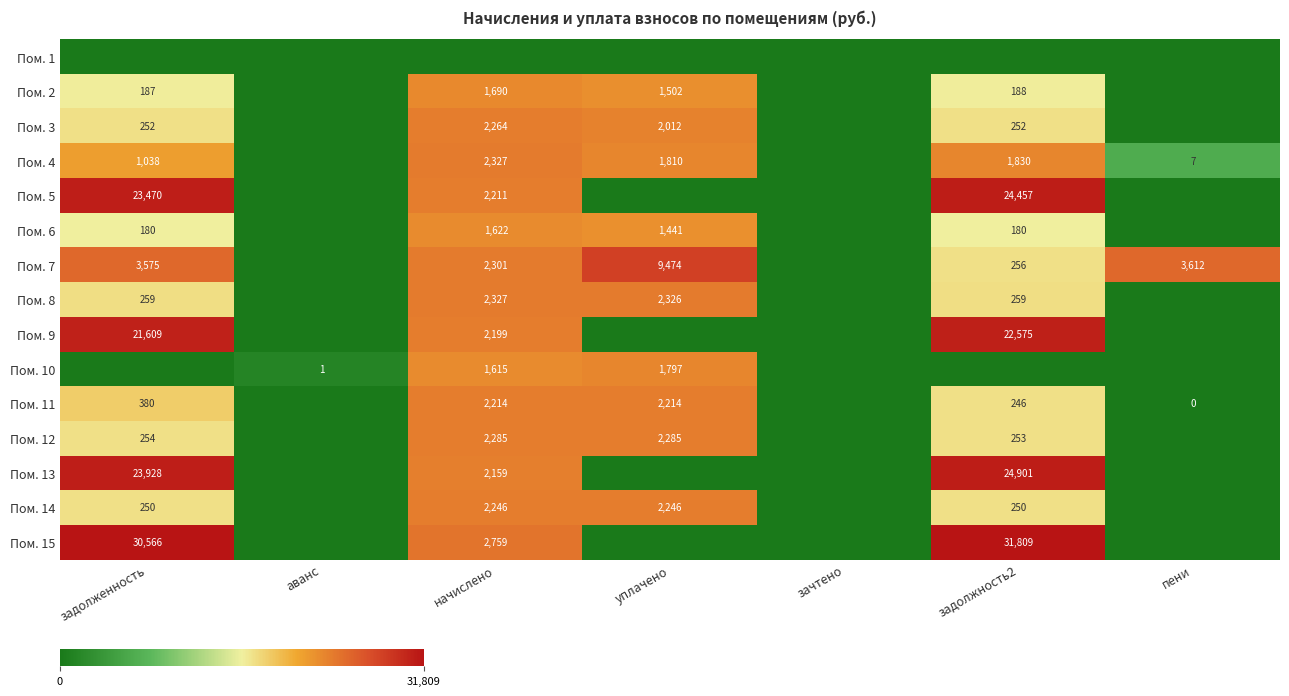

Which has a higher value, начислено or пени?

начислено